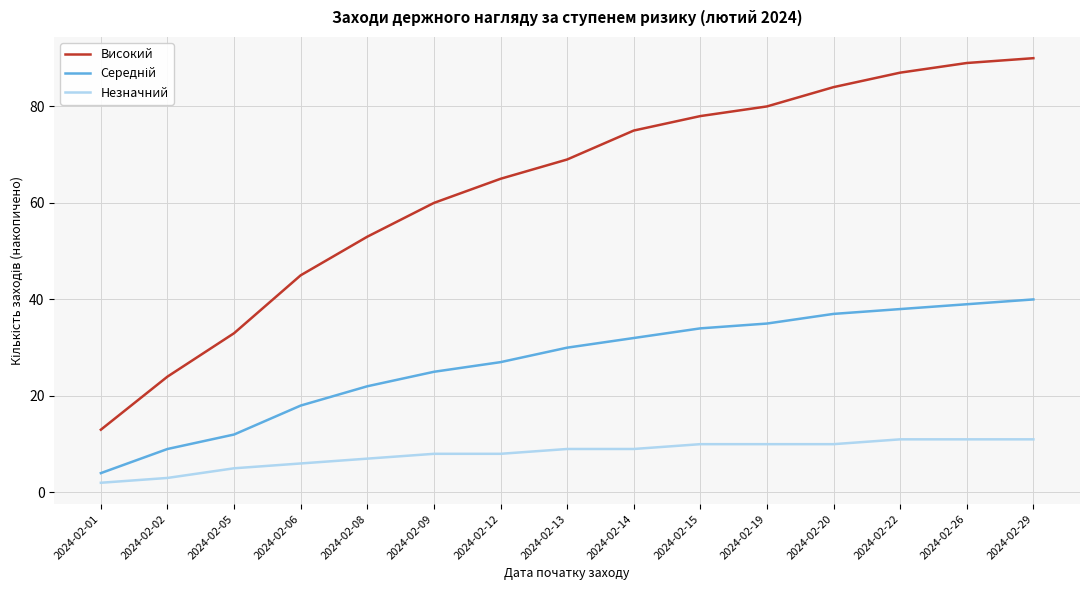

Is the value of Високий at 2024-02-05 greater than the value of Незначний at 2024-02-29?

Yes